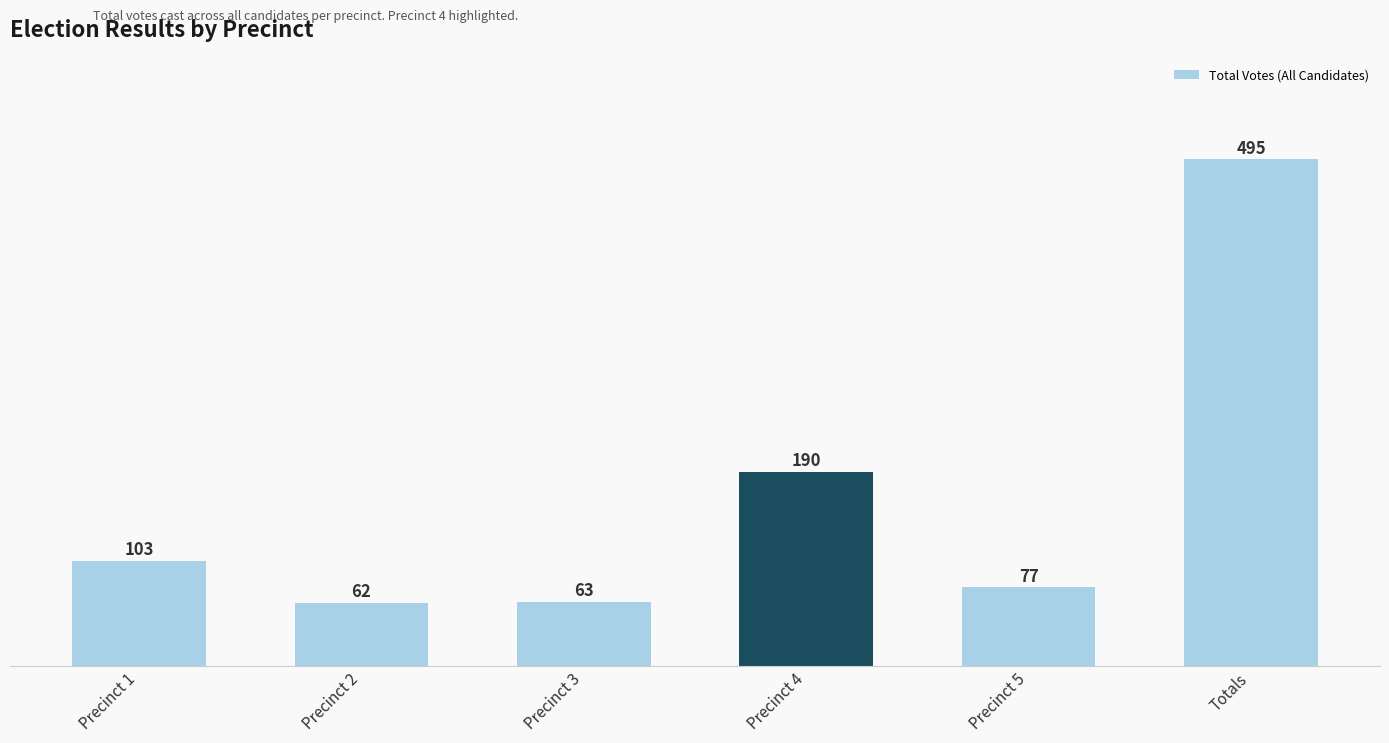

List the labels in order of value, largest first.

Totals, Precinct 4, Precinct 1, Precinct 5, Precinct 3, Precinct 2